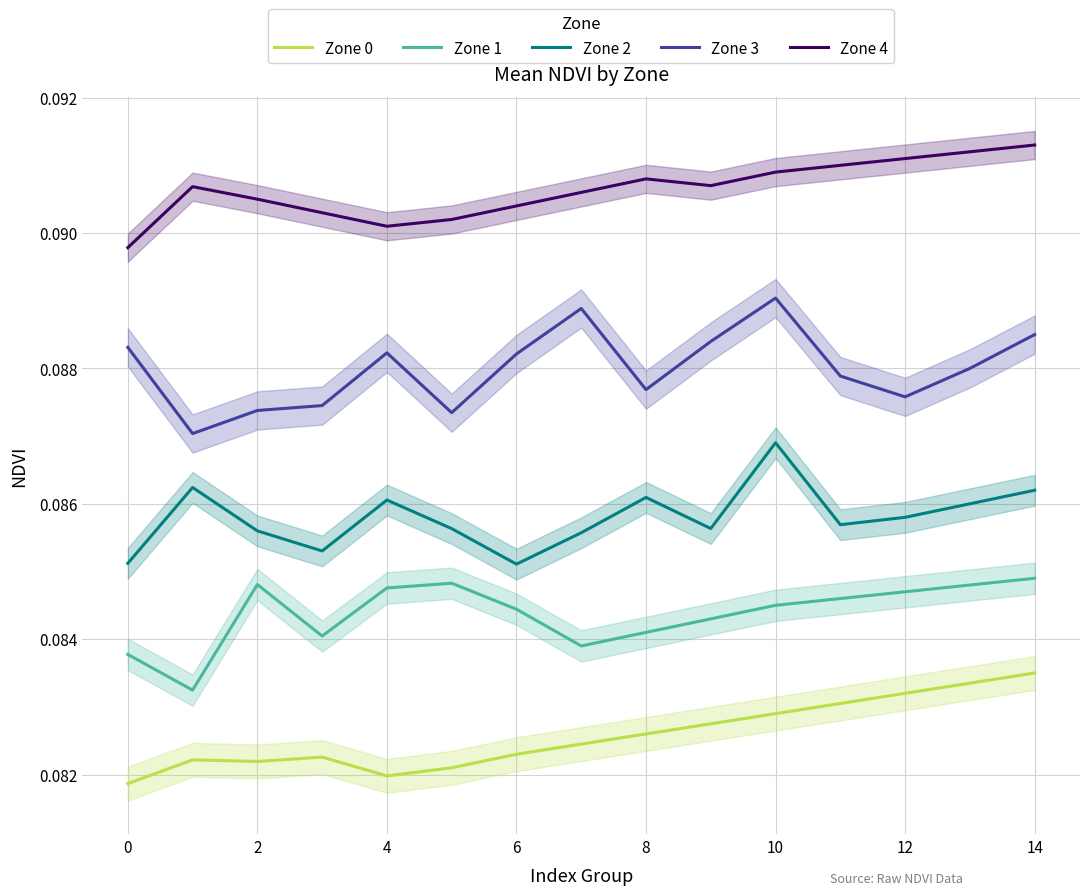

List the series in order of their overall mean, highest first.

Zone 4, Zone 3, Zone 2, Zone 1, Zone 0